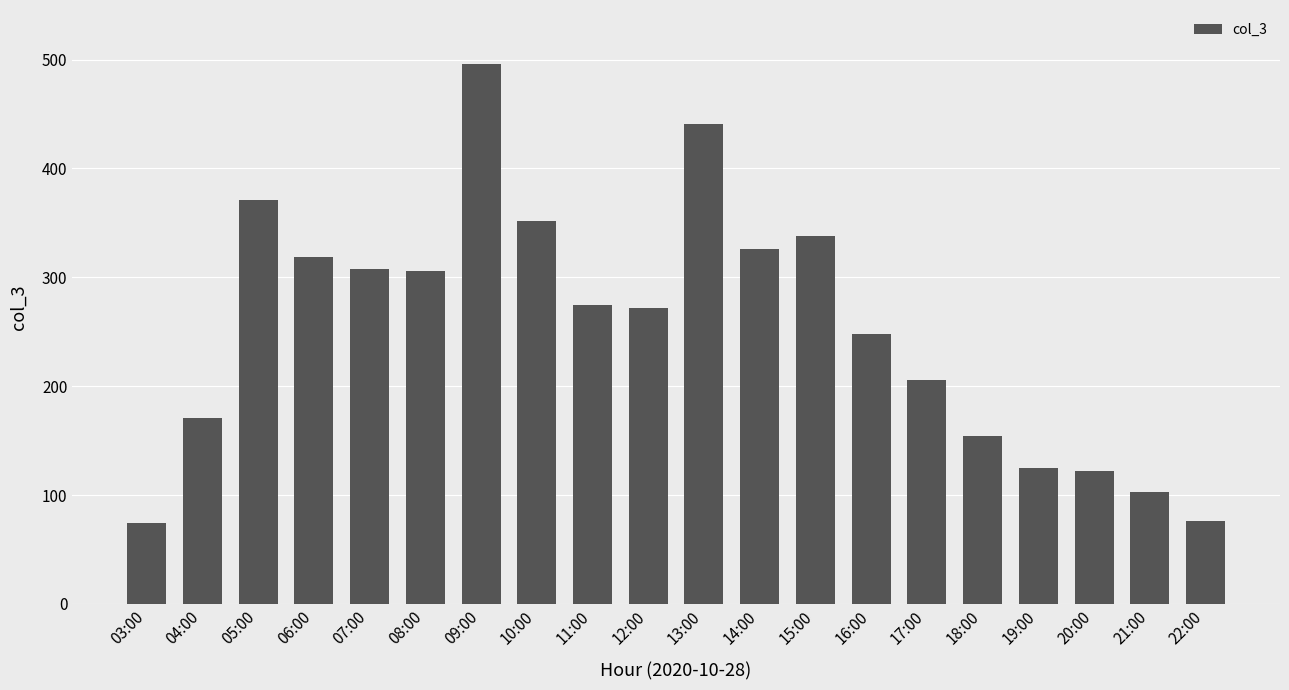

Are the bars horizontal?

No